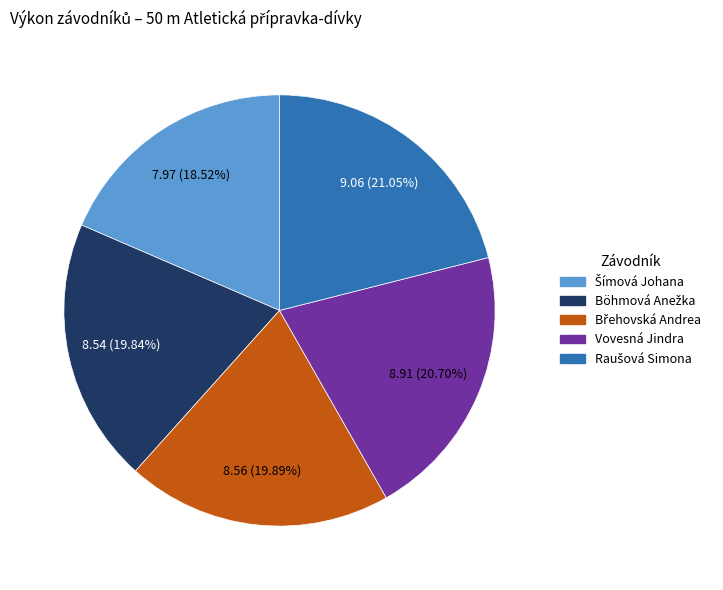

Count the number of slices in the pie.

5